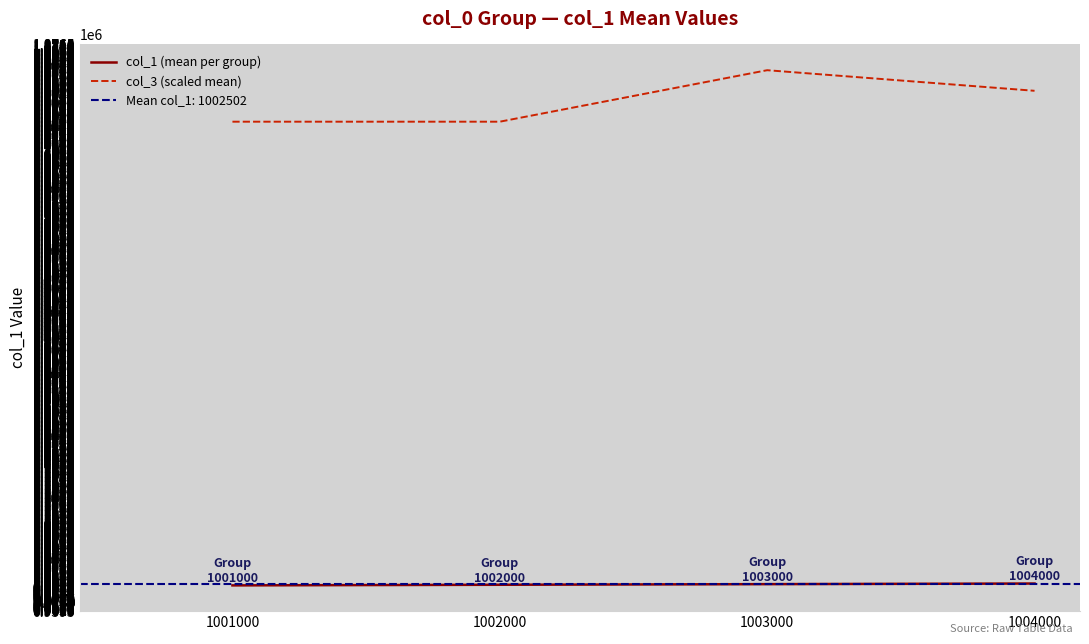

At which label is col_3 (scaled mean) closest to 1793166?

1004000